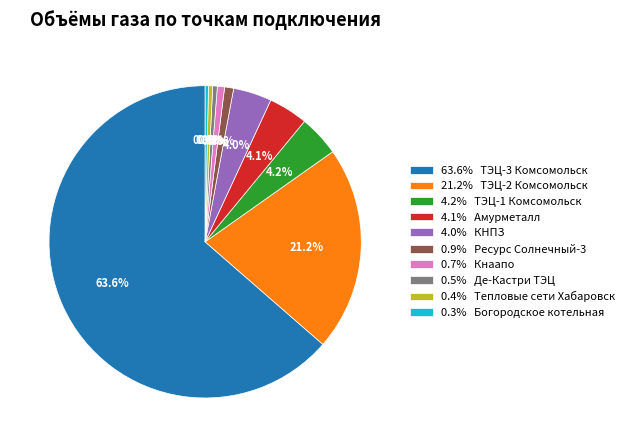

Between 4.0% КНПЗ and 0.4% Тепловые сети Хабаровск, which is larger?

4.0% КНПЗ